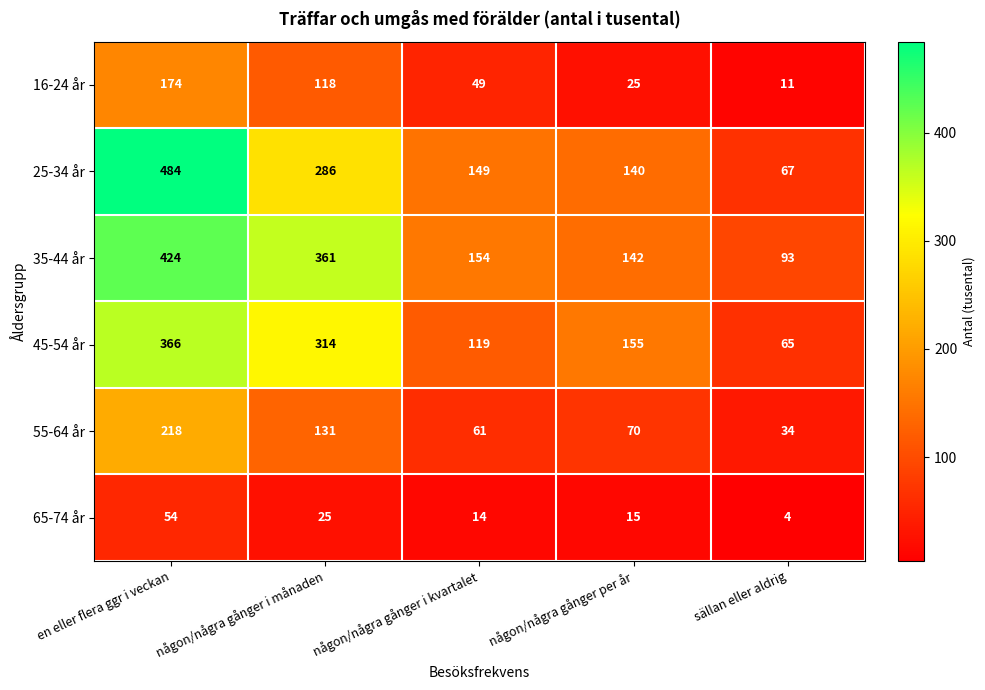

Which series has the largest range (max minus min)?

25-34 år